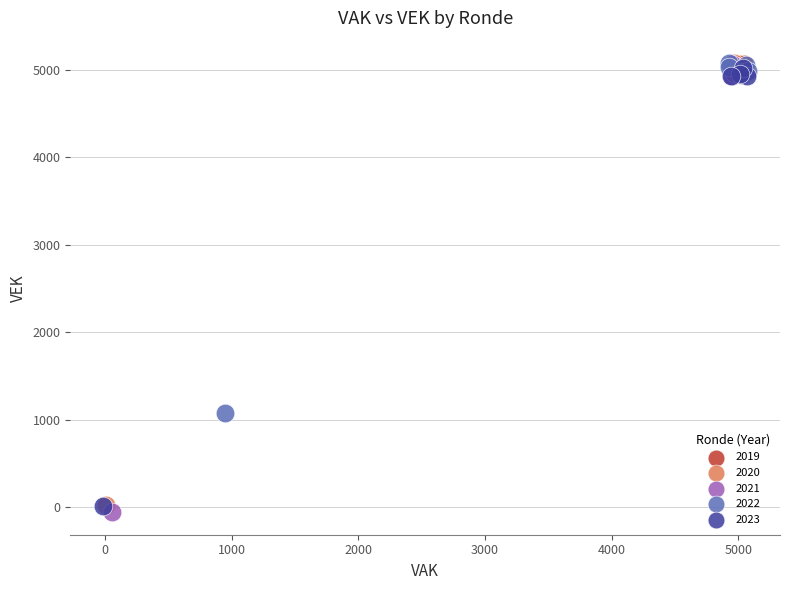

Which series has the widest spread of Y values?

2021